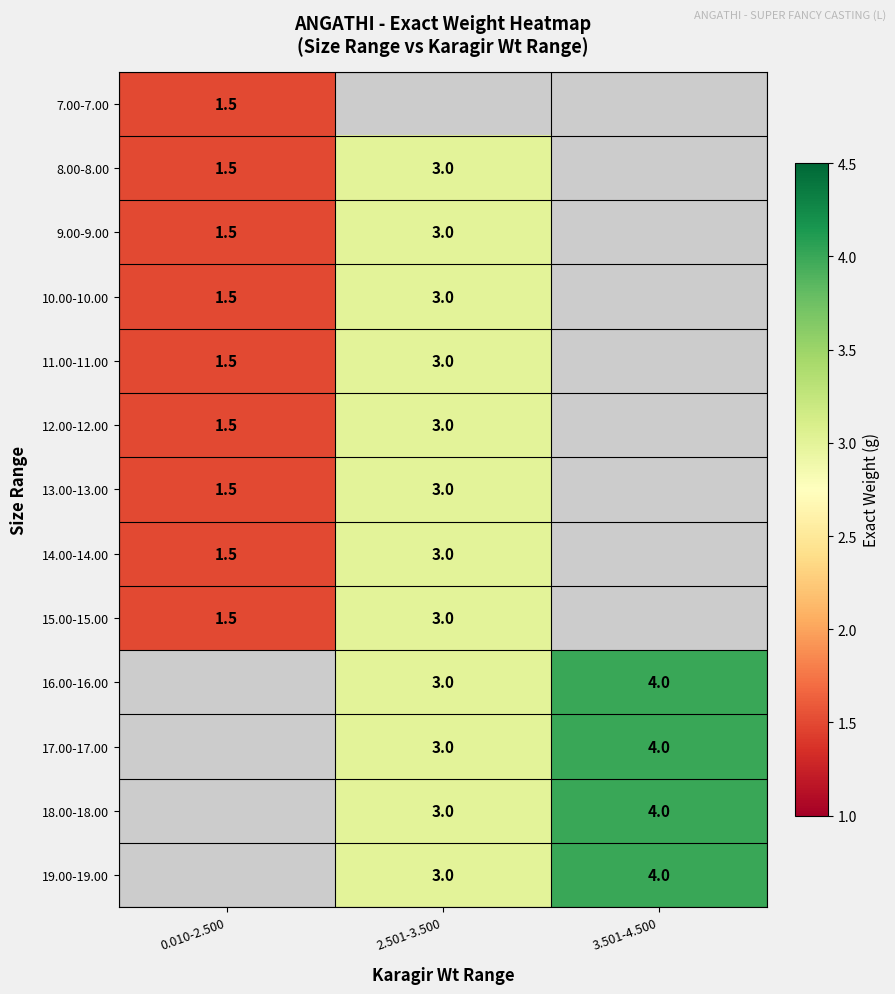

What is the sum of the 19.00-19.00 values at 2.501-3.500 and 3.501-4.500?

7.0